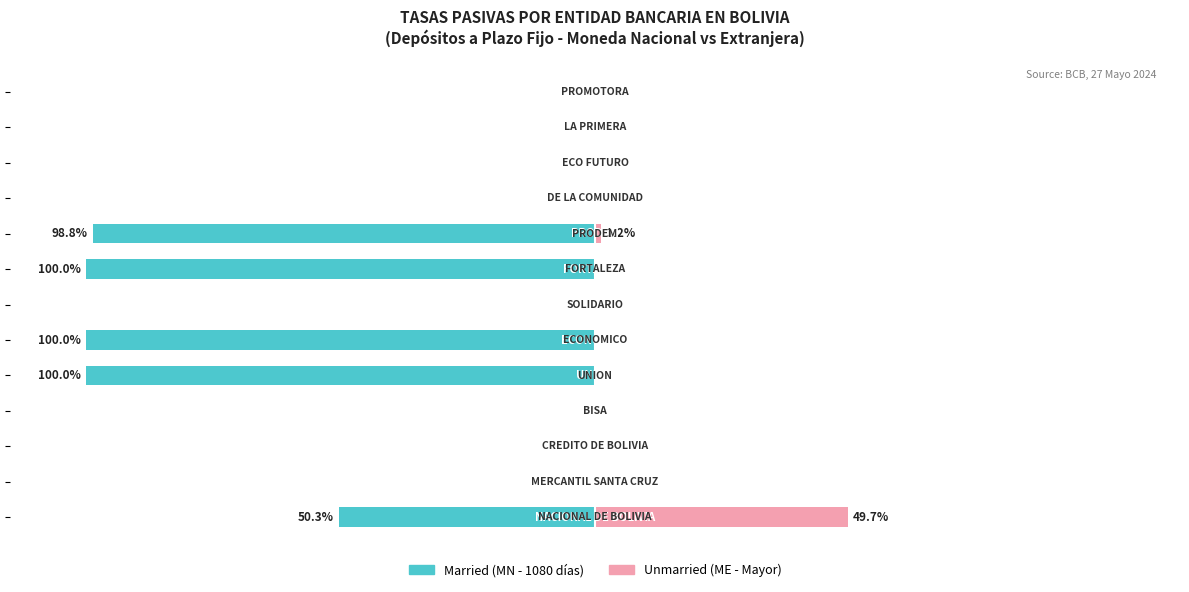

Reading left to right, what are all the values shown in this chart?

Married: -50.3	0.0	0.0	0.0	-100.0	-100.0	0.0	-100.0	-98.8	0.0	0.0	0.0	0.0
Unmarried: 49.7	0.0	0.0	0.0	0.0	0.0	0.0	0.0	1.2	0.0	0.0	0.0	0.0